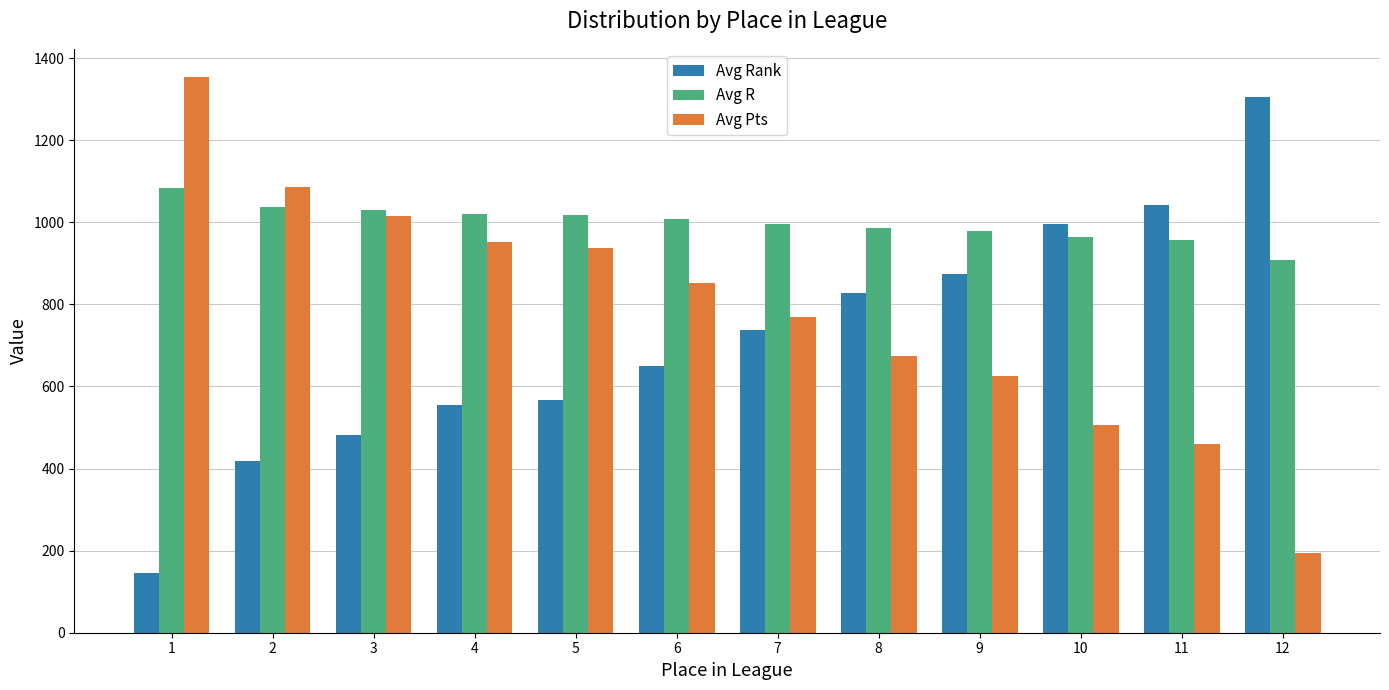

What is the maximum value for Avg Rank?

1306.0